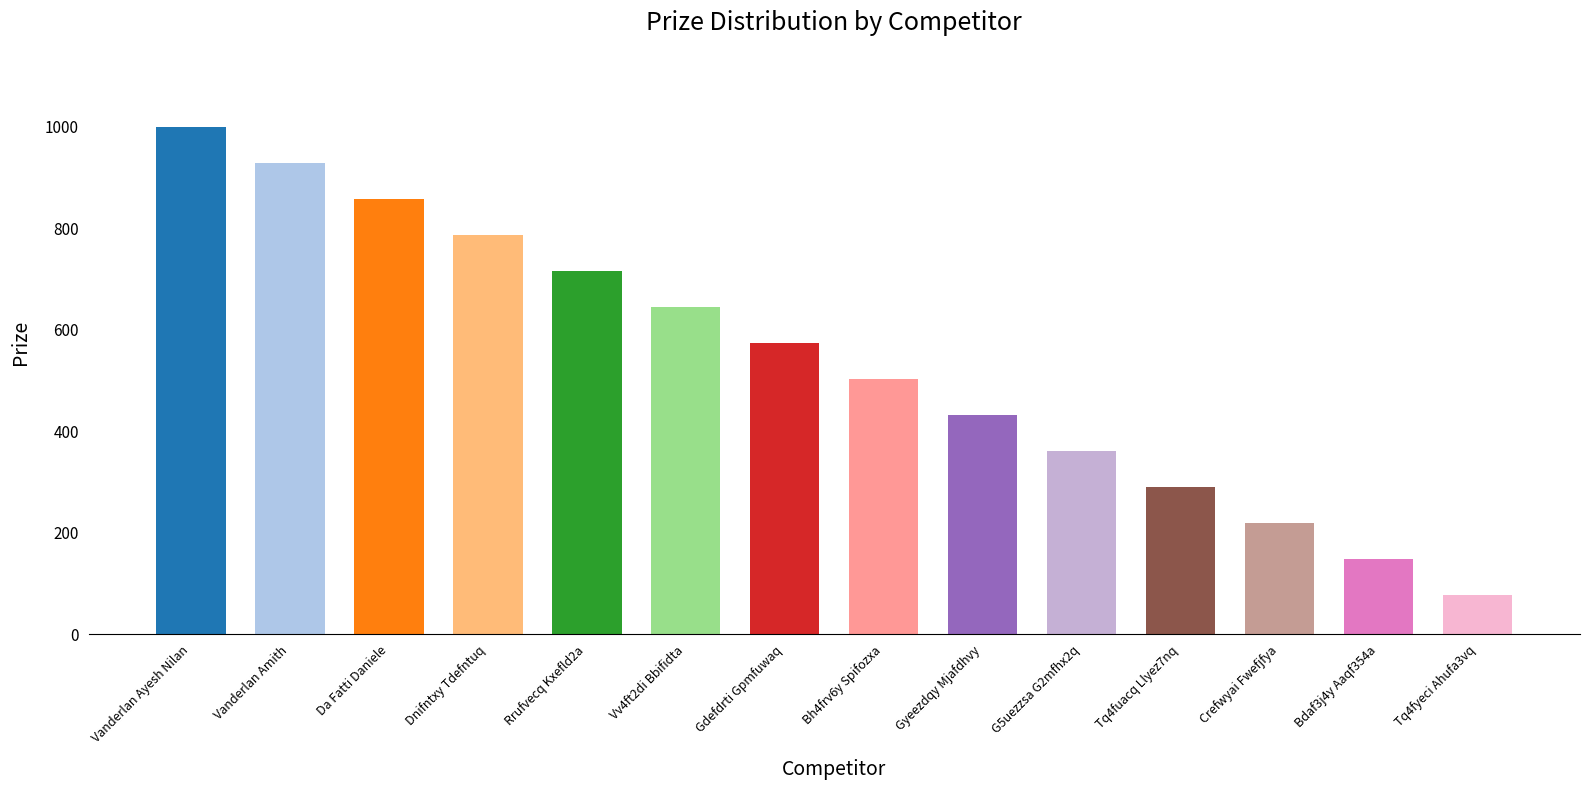

Is it true that the value at Tq4fuacq Llyez7nq is 290?

True